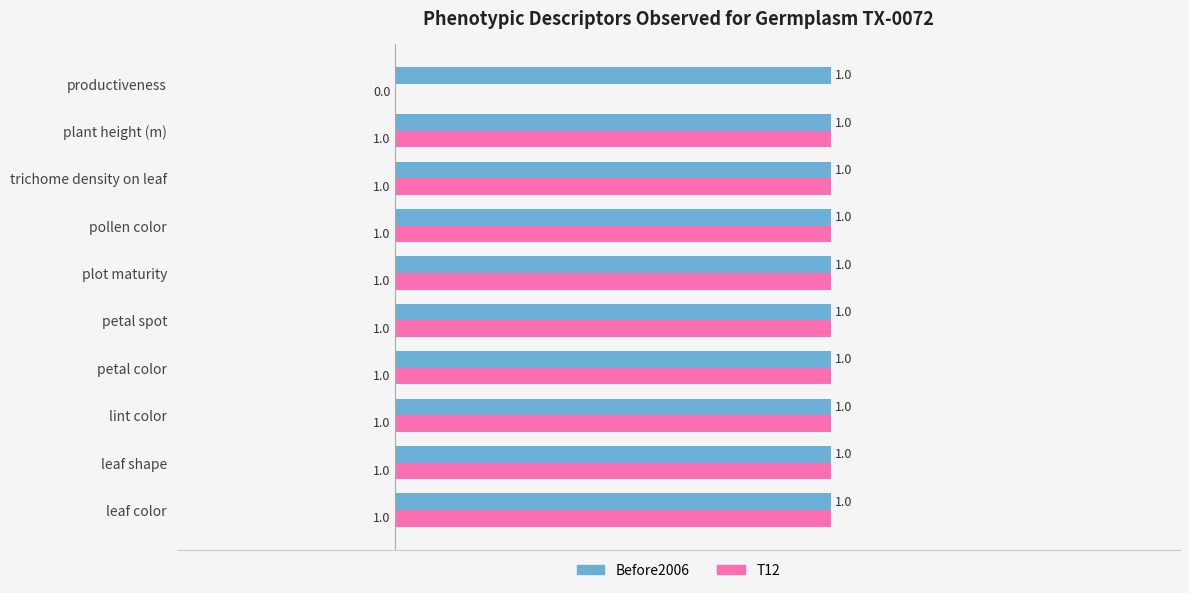

What are all the series names shown in the legend?

Before2006, T12